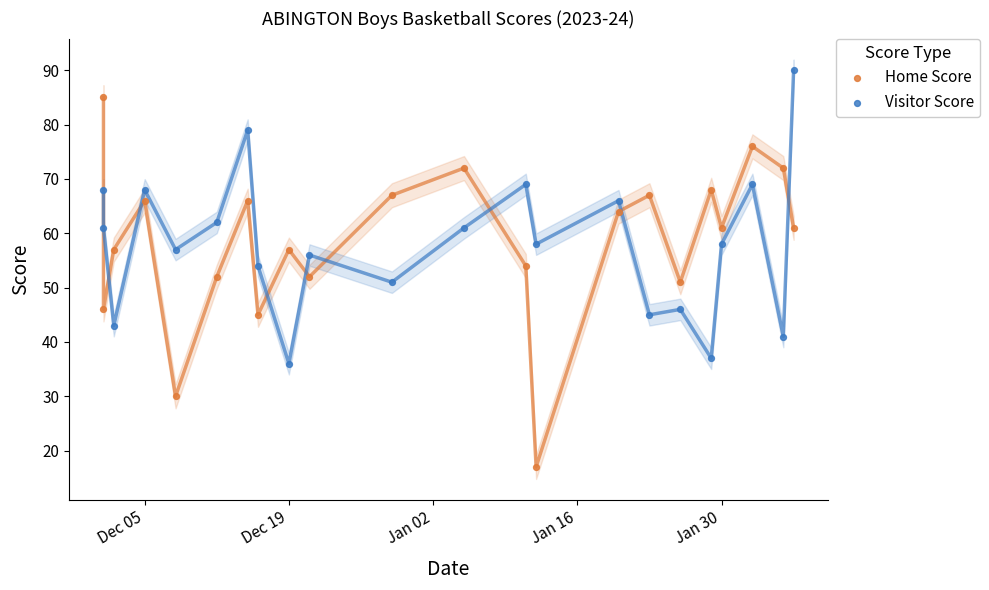

Which series has the largest Y range (max minus min)?

Home Score